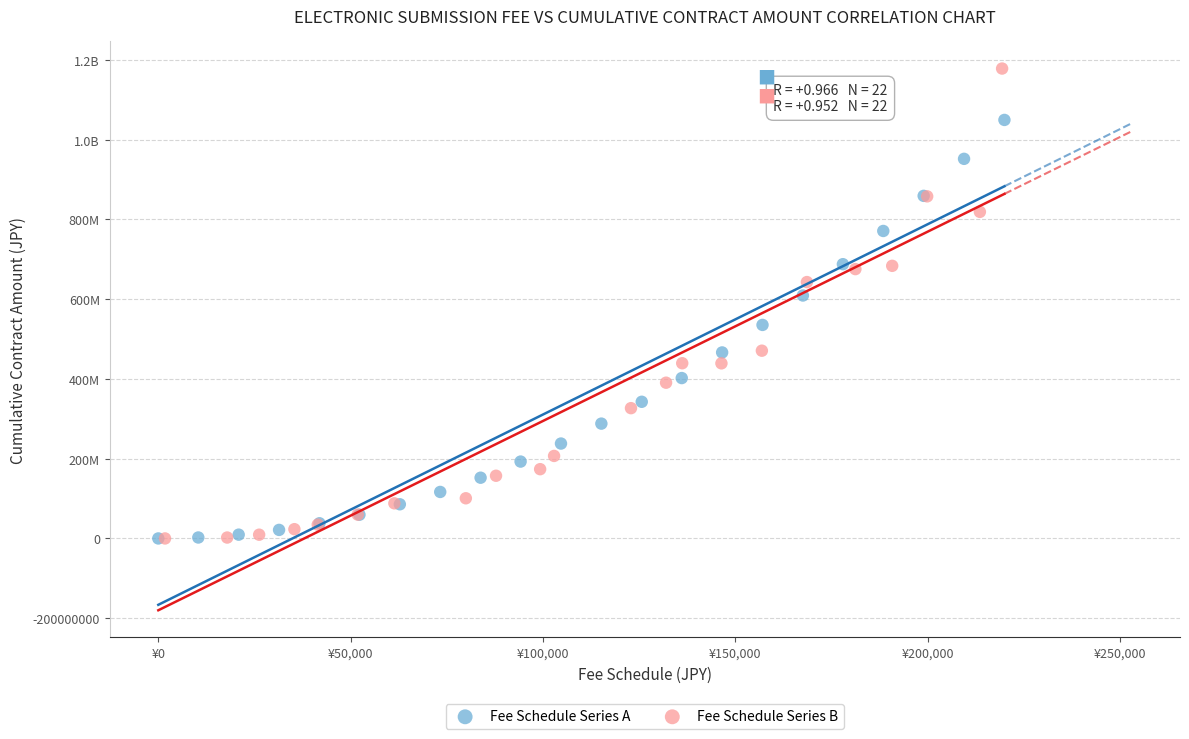

What are all the series names shown in the legend?

Fee Schedule Series A, Fee Schedule Series B